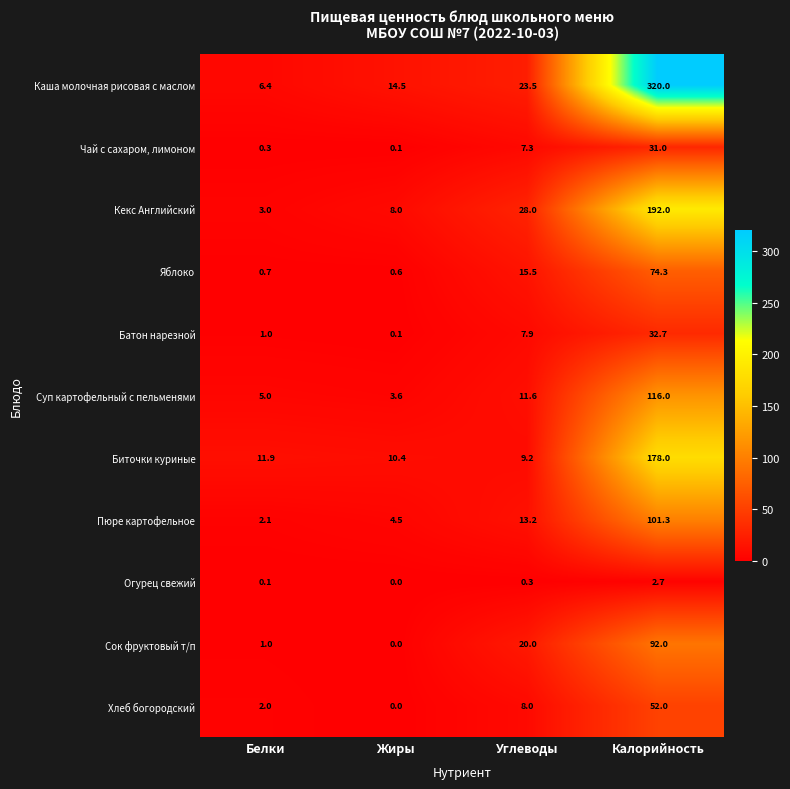

The Батон нарезной series shows 19.8 at Калорийность. True or false?

False